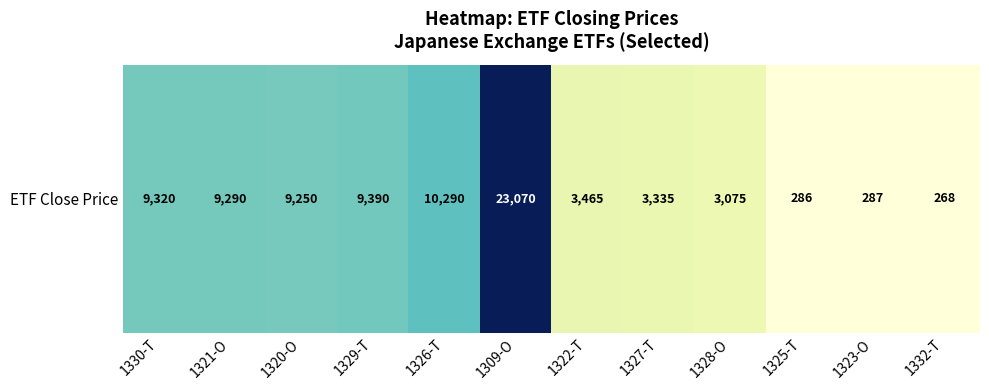

The value at 1325-T is 81. True or false?

False